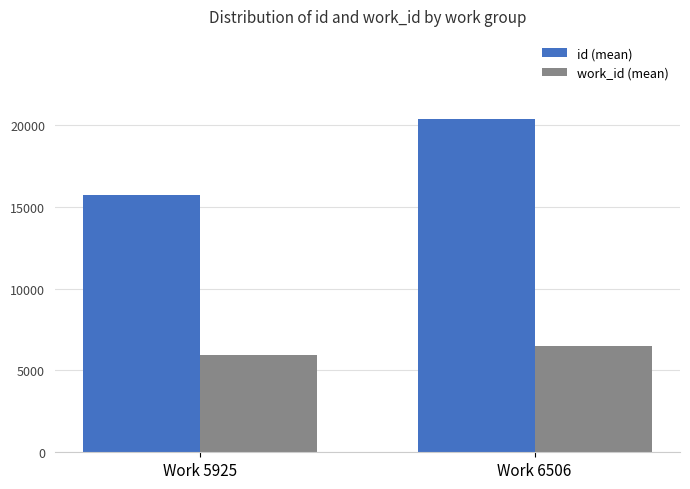

What is the value of the id (mean) bar at the 2nd from the left?

20348.5